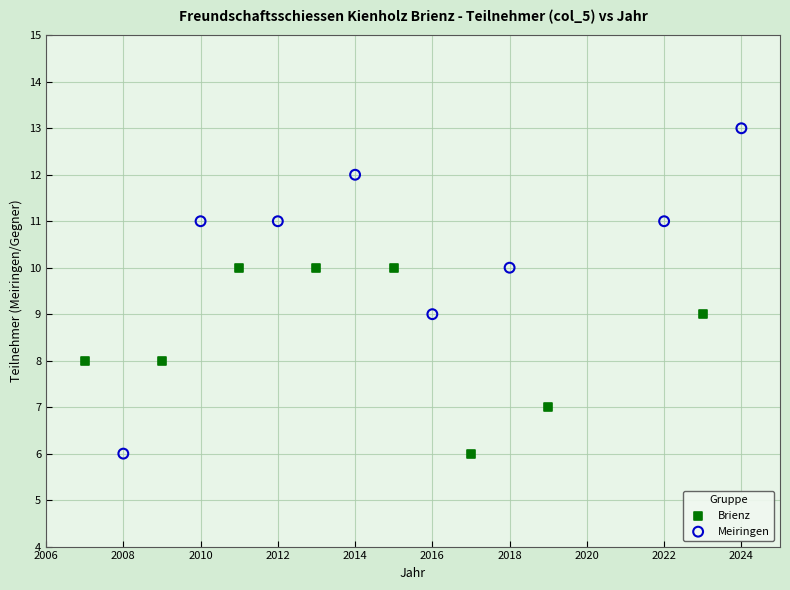

Which series has the widest spread of Y values?

Meiringen